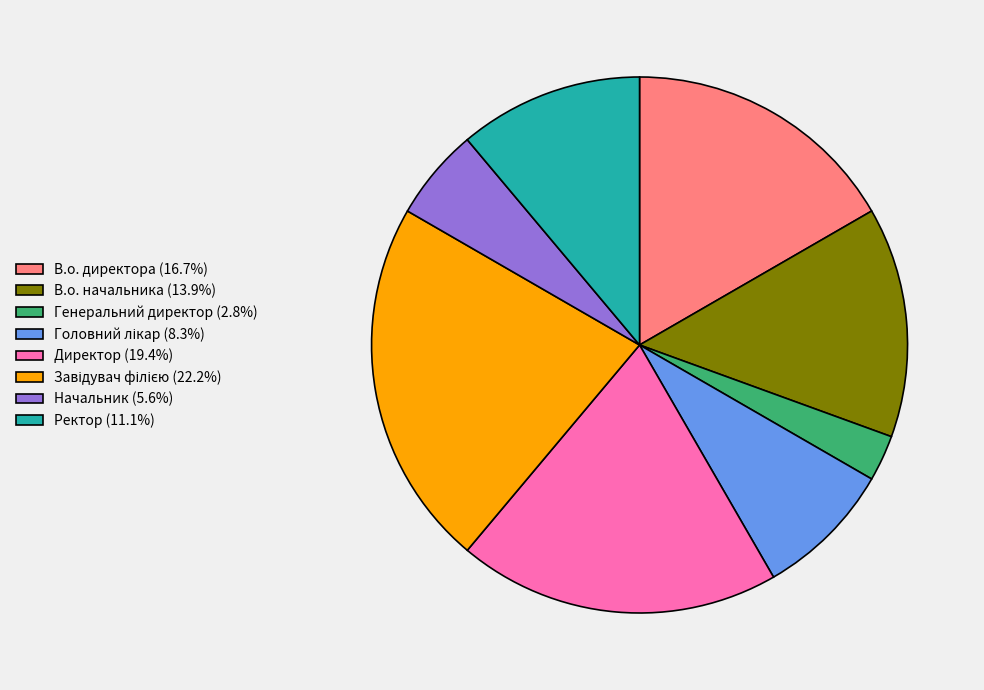

Is it true that Ректор is 1% of the pie?

False